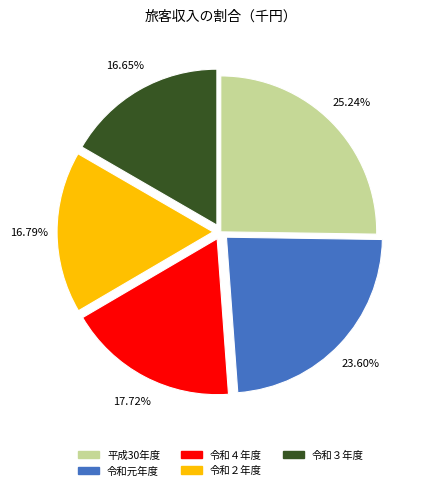

Is there any slice that represents more than half of the pie?

No